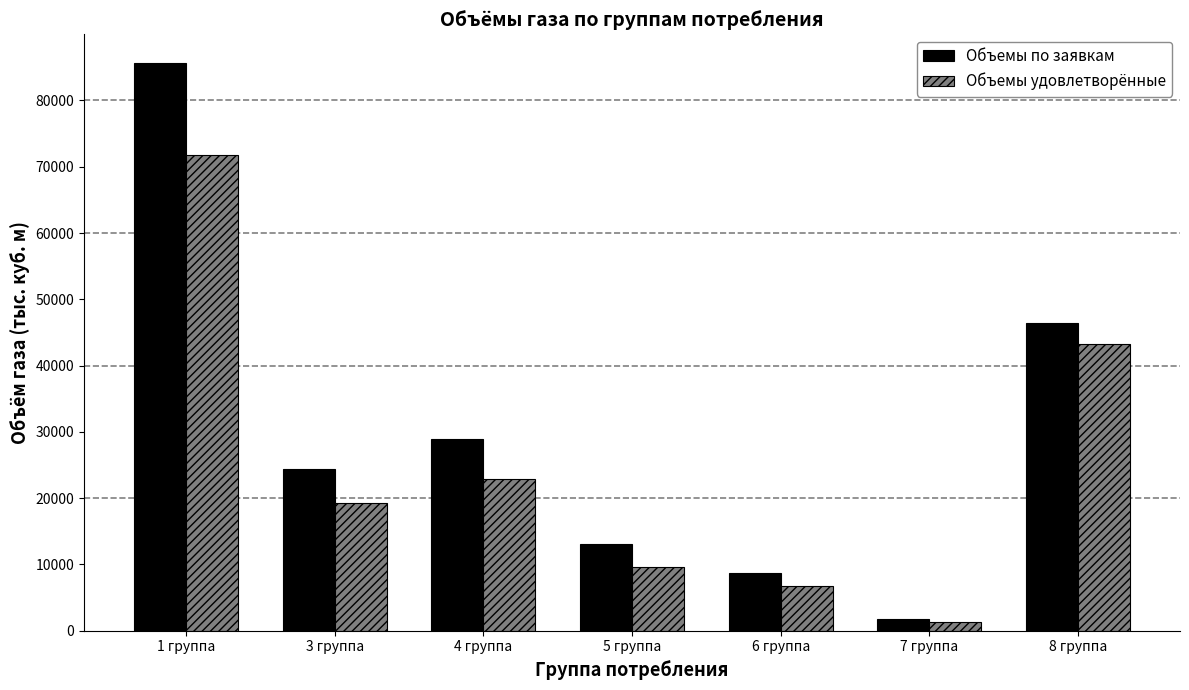

What is the spread (max minus min) of values at 5 группа?

3549.4